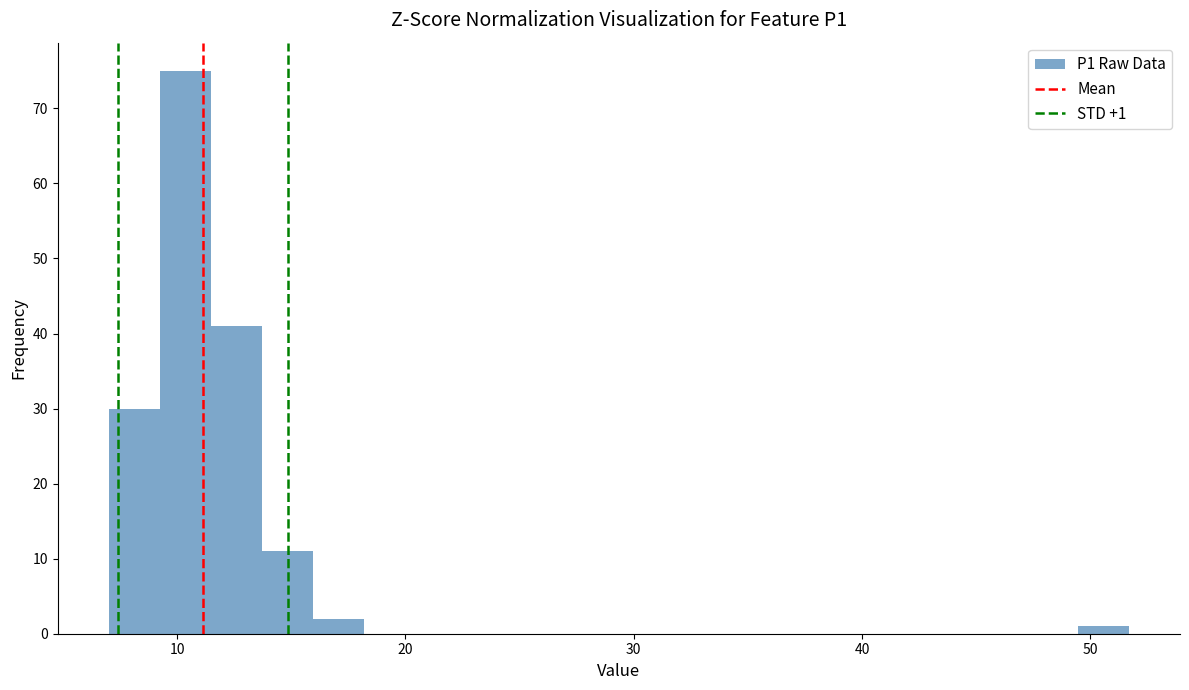

Read against the x-axis, roughly where is the centre of the tallest bar?

10